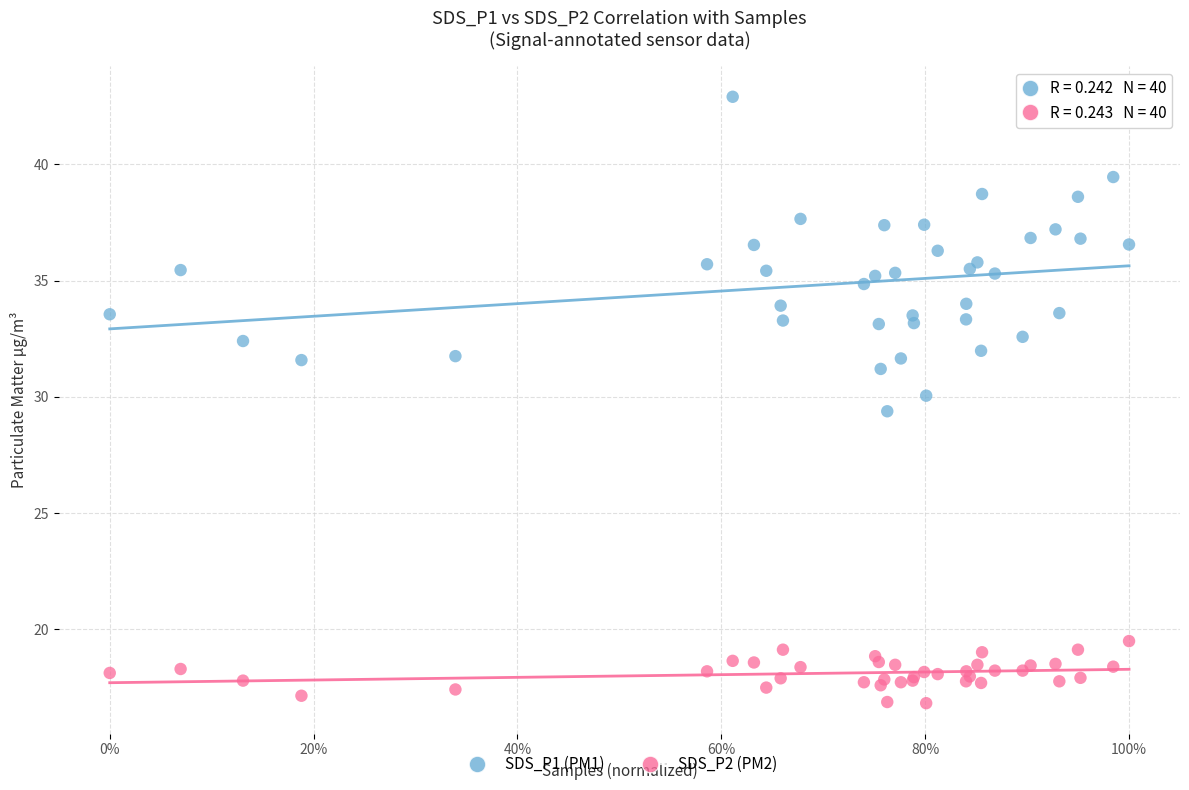

Across all series, what Y value is closest to 29?

29.4